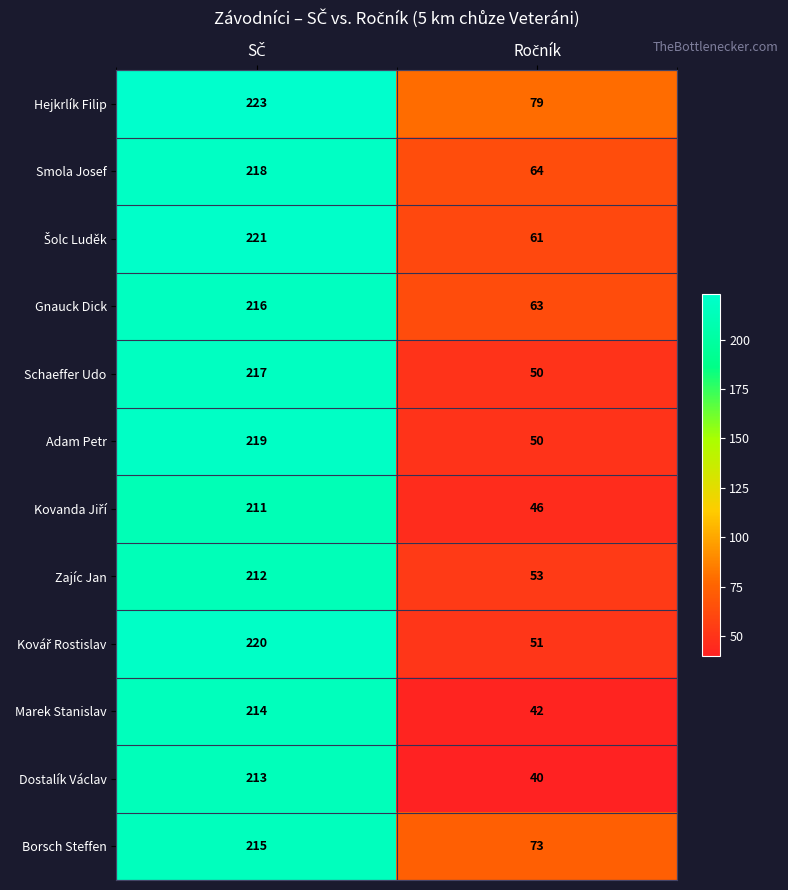

At how many categories does at least one series exceed 77?

2